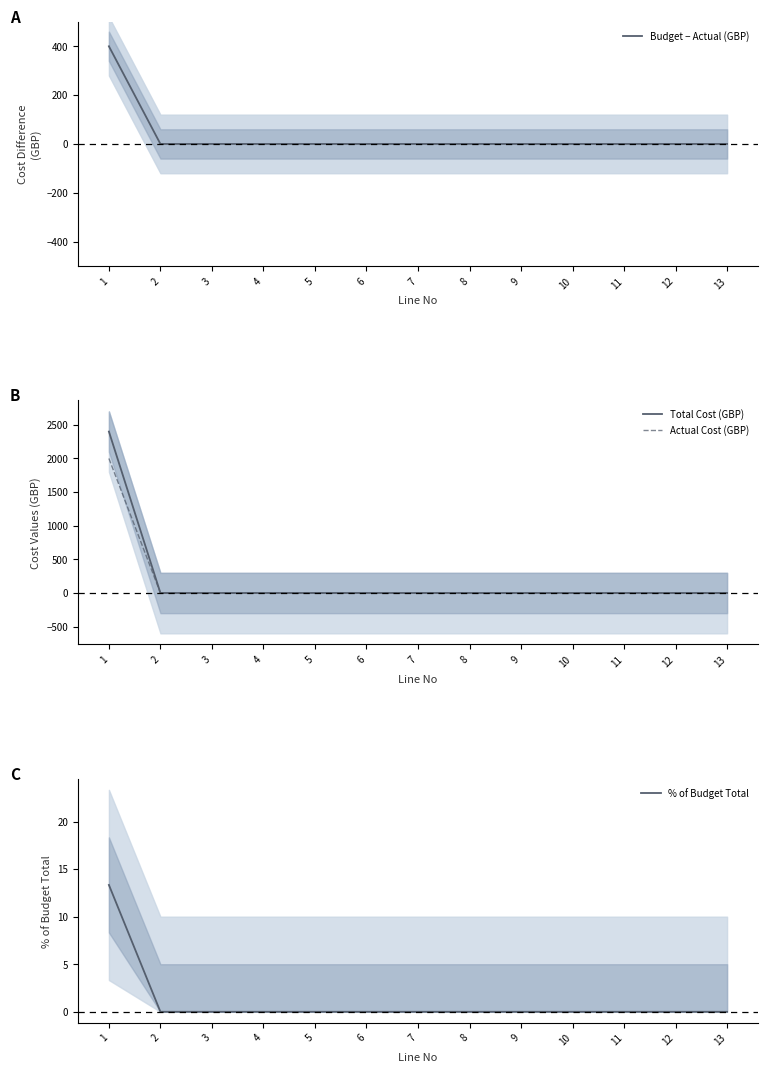

Reading right to left, list all the values displayed in this chart.

Budget − Actual (GBP): 13=0.0	12=0.0	11=0.0	10=0.0	9=0.0	8=0.0	7=0.0	6=0.0	5=0.0	4=0.0	3=0.0	2=0.0	1=400.0
Total Cost (GBP): 13=0.0	12=0.0	11=0.0	10=0.0	9=0.0	8=0.0	7=0.0	6=0.0	5=0.0	4=0.0	3=0.0	2=0.0	1=2400.0
Actual Cost (GBP): 13=0.0	12=0.0	11=0.0	10=0.0	9=0.0	8=0.0	7=0.0	6=0.0	5=0.0	4=0.0	3=0.0	2=0.0	1=2000.0
% of Budget Total: 13=0.0	12=0.0	11=0.0	10=0.0	9=0.0	8=0.0	7=0.0	6=0.0	5=0.0	4=0.0	3=0.0	2=0.0	1=13.3